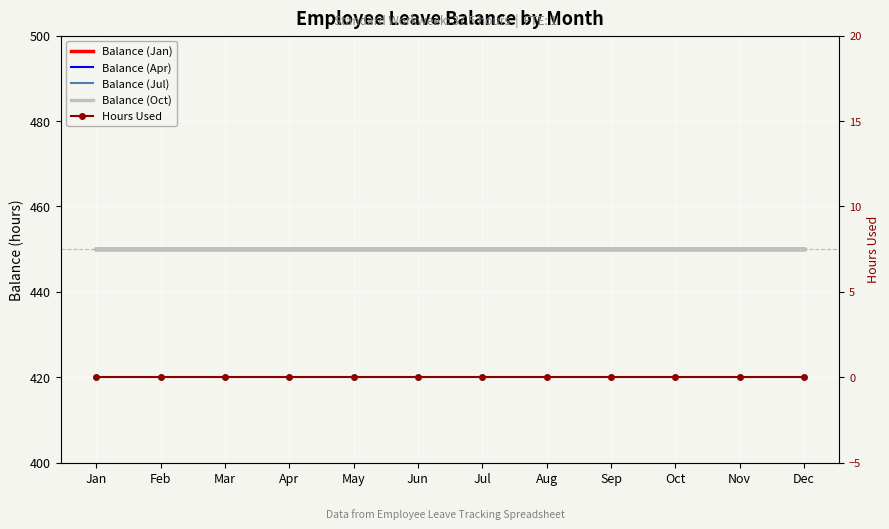

Rank the series by their maximum value, from highest to lowest.

Balance (Jan), Balance (Apr), Balance (Jul), Balance (Oct), Hours Used